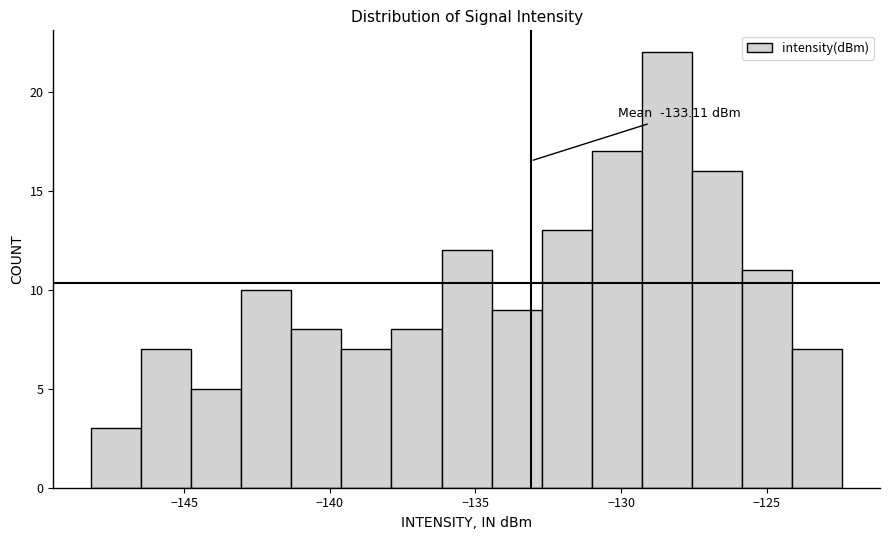

Read against the x-axis, roughly where is the centre of the tallest bar?

-128.5